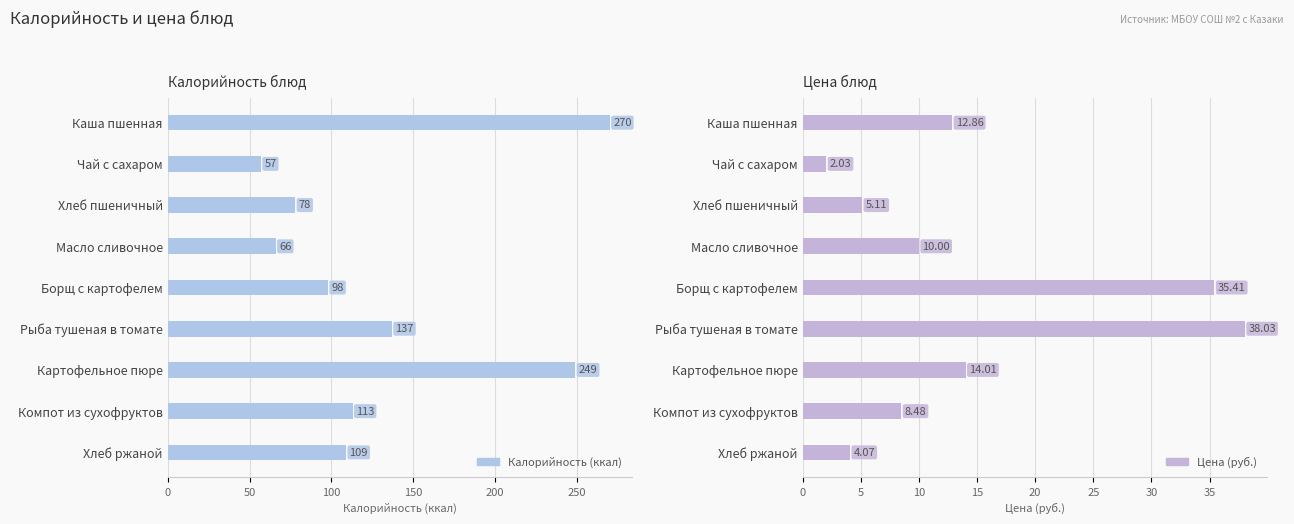

Which has a higher value, 300 or 150?

300